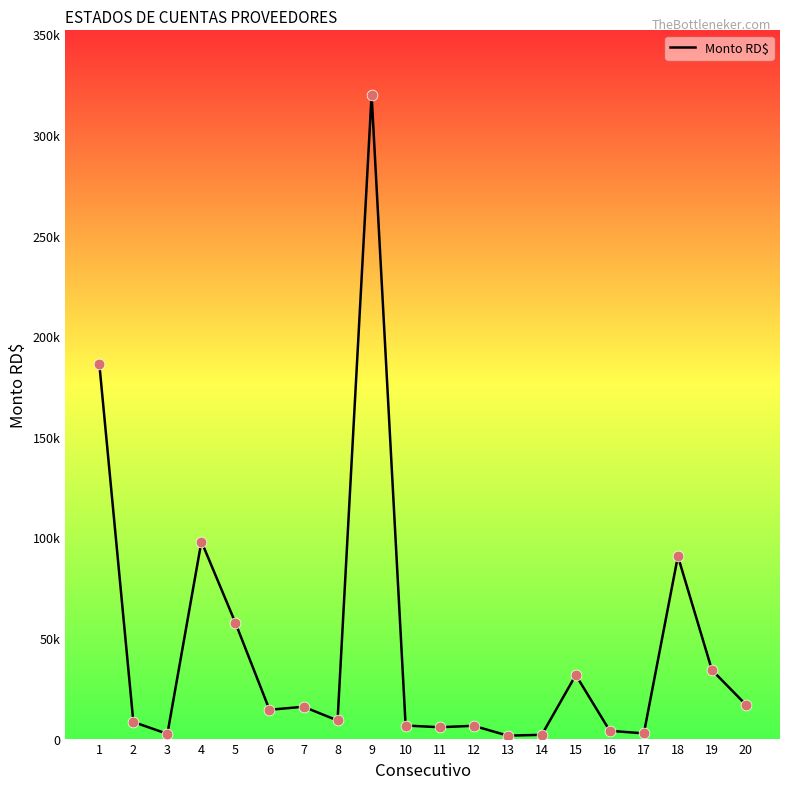

Which has a higher value, 1 or 2?

1